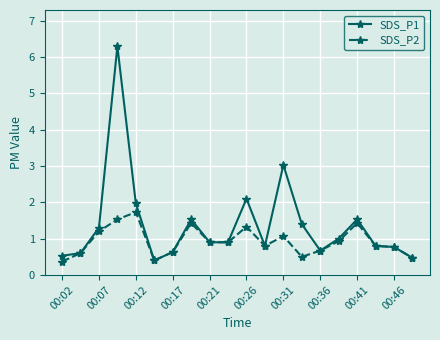

True or false: SDS_P1 has more than 2 interior local peaks.

True